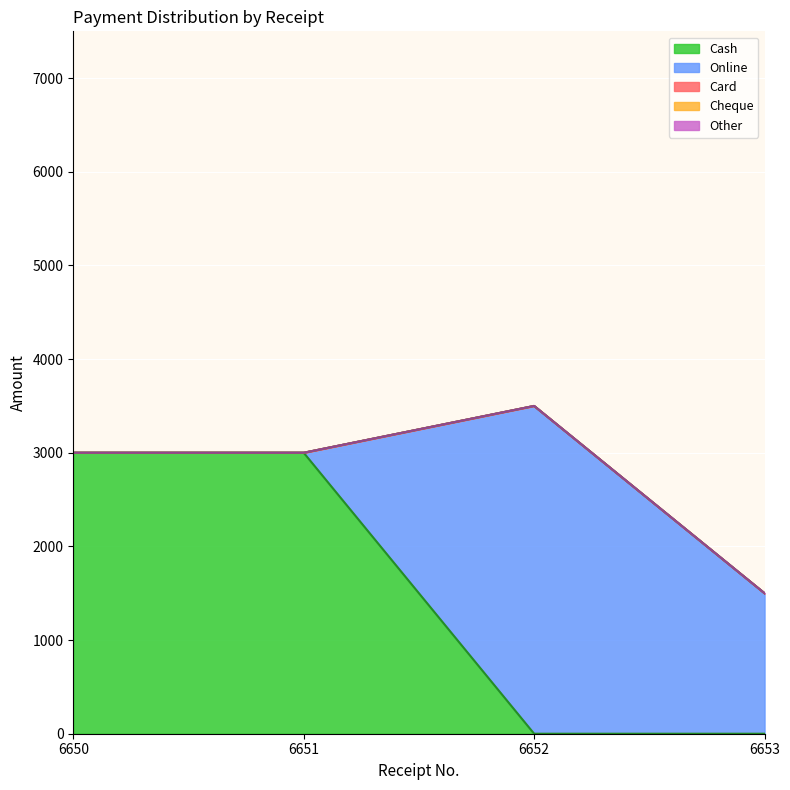

Reading left to right, extract all data points from this chart.

Cash: 3000	3000	0	0
Online: 0	0	3500	1500
Card: 0	0	0	0
Cheque: 0	0	0	0
Other: 0	0	0	0